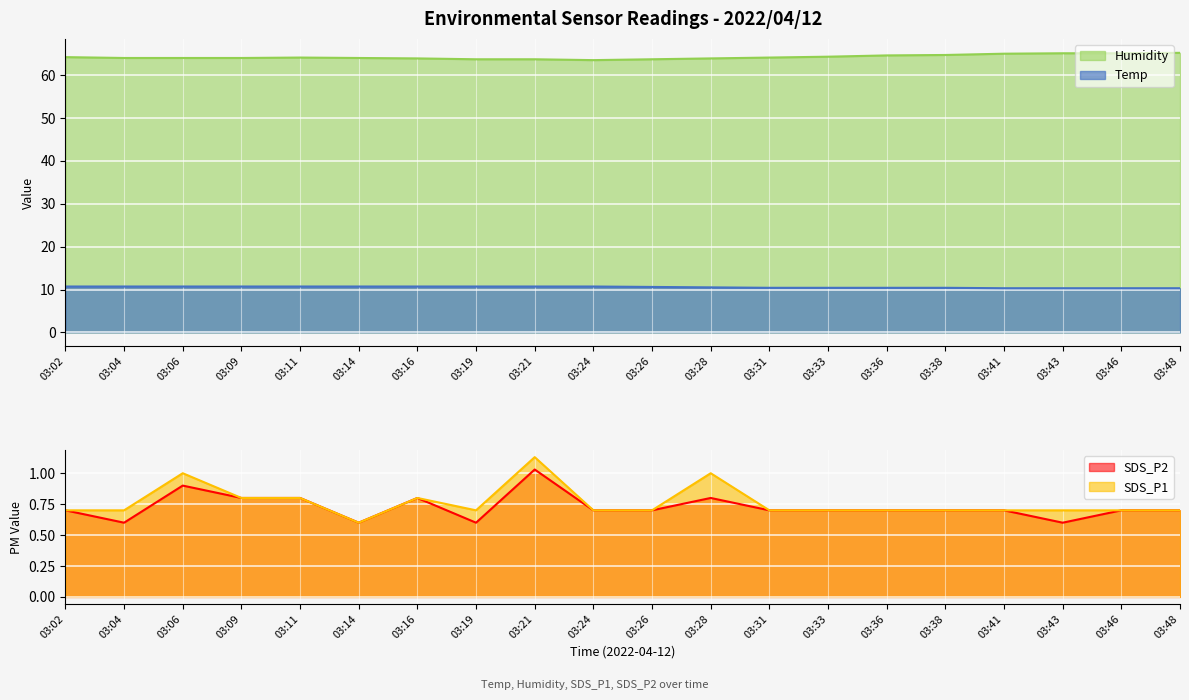

At which category is the sum across all series the highest?

03:48